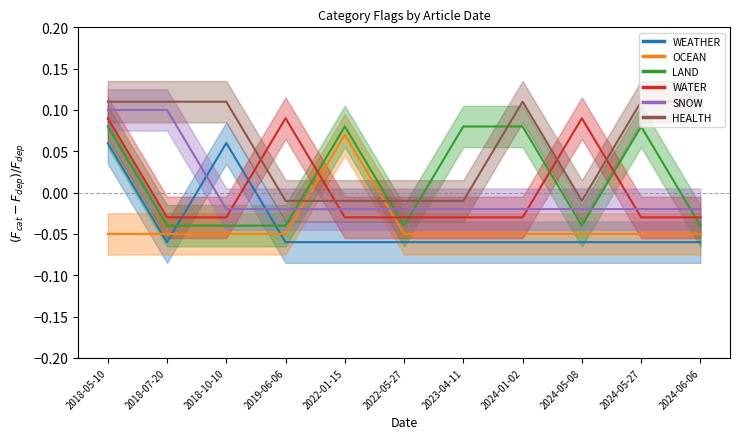

Which series has the largest range (max minus min)?

WEATHER